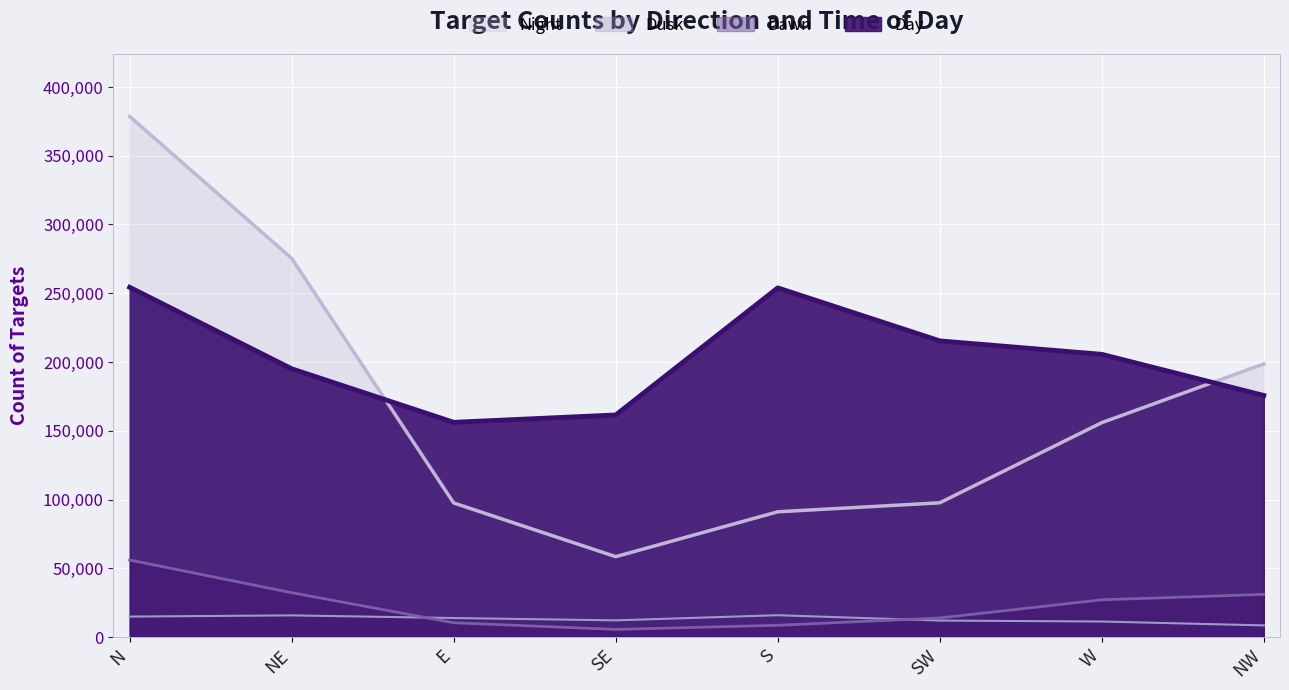

Reading right to left, transcribe all the data shown in this chart.

CountOfTargets_Dawn: 31010	27076	13871	8552	5548	10376	32236	55999
CountOfTargets_Day: 175638	205548	215316	253856	161451	156113	195034	254278
CountOfTargets_Dusk: 8466	11291	11980	15880	12134	13823	15753	14888
CountOfTargets_Night: 198559	155884	97601	91063	58443	97473	275319	378500